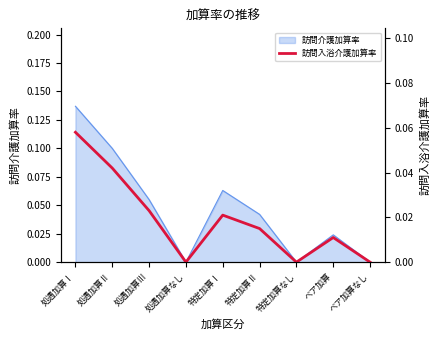

Which category has the highest value in the 訪問介護加算率 series?

処遇加算Ⅰ